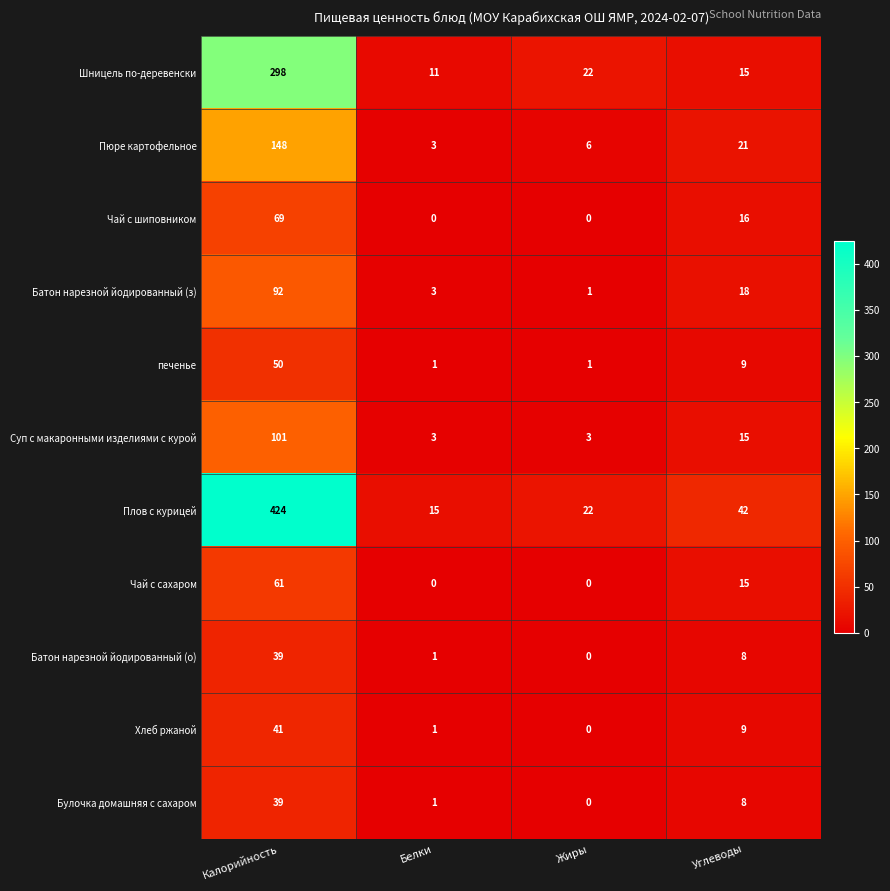

What is the difference between the highest and lowest values at Углеводы?

34